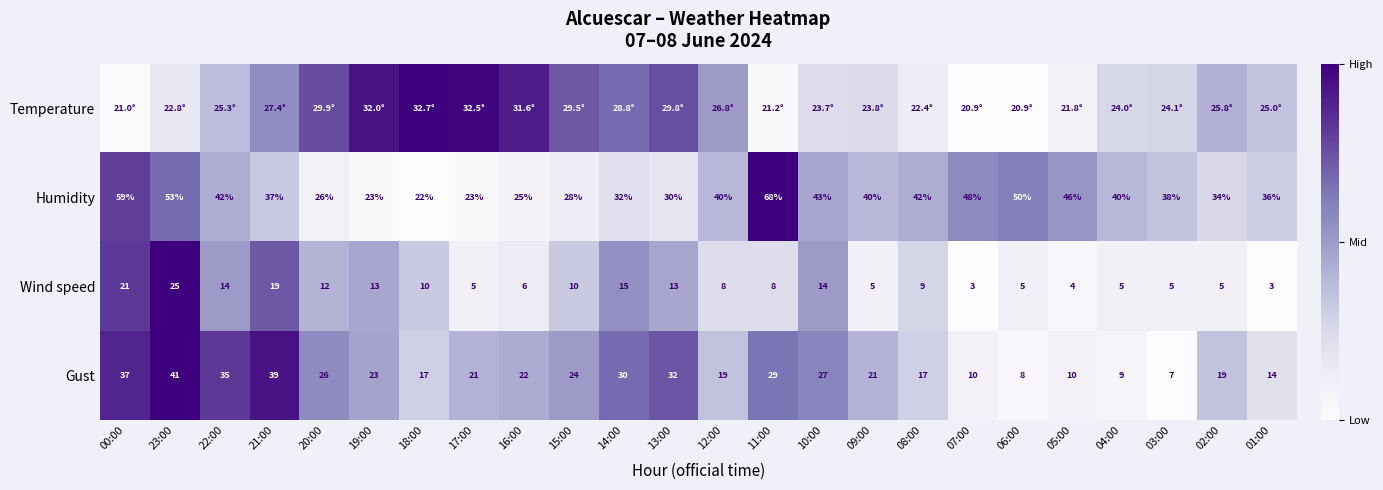

Rank the series by their maximum value, from lowest to highest.

Temperature, Wind speed, Gust, Humidity